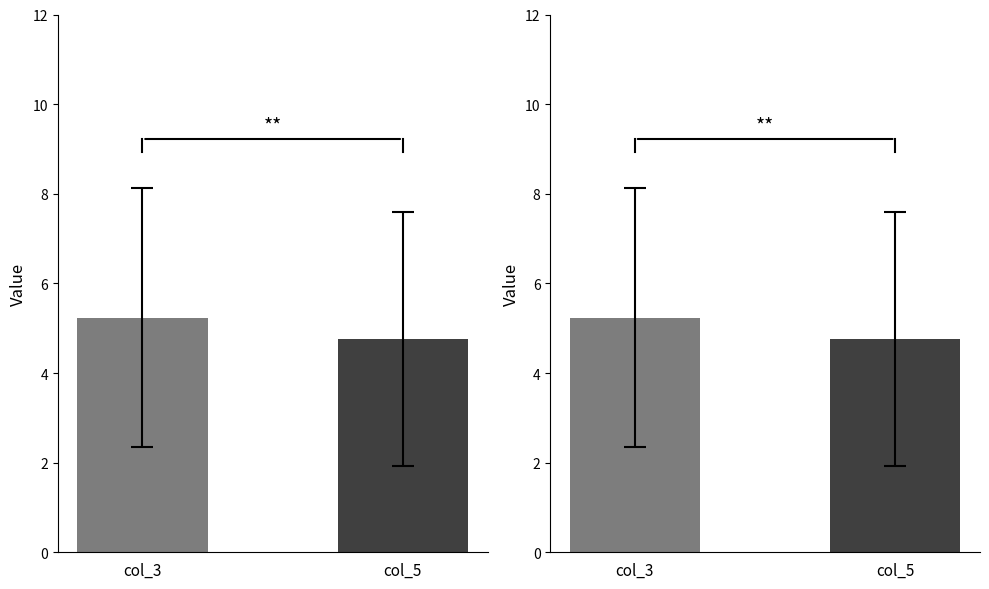

At which label does the data first exceed 5?

col_3